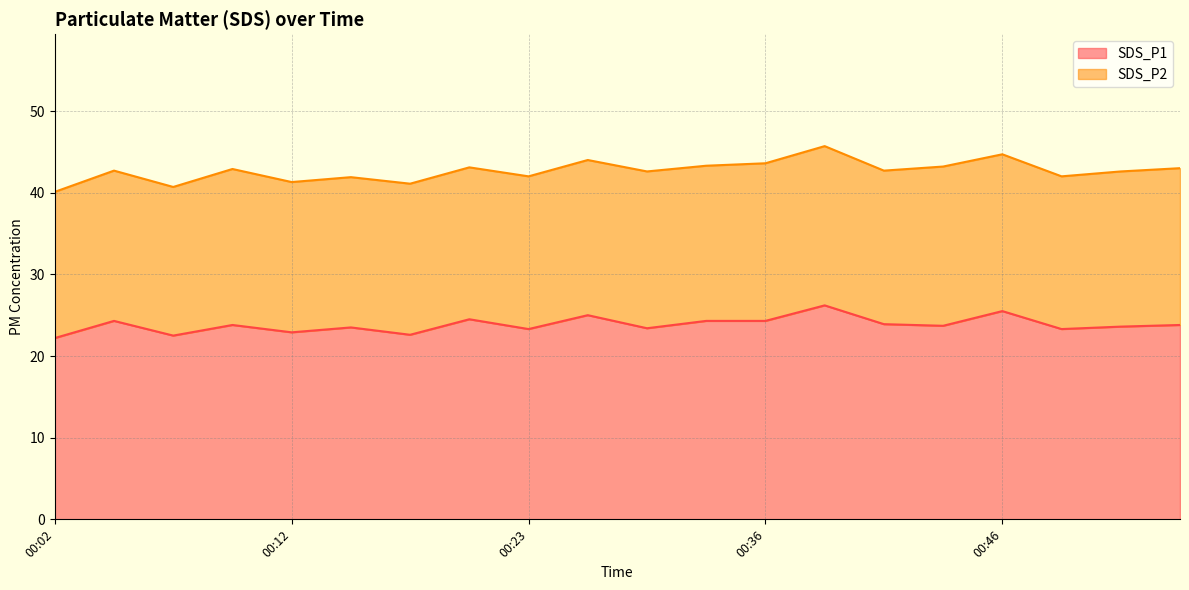

Reading left to right, extract all data points from this chart.

00:02=22.2	00:05=24.3	00:07=22.5	00:10=23.8	00:12=22.9	00:15=23.5	00:18=22.6	00:20=24.5	00:23=23.3	00:26=25.0	00:31=23.4	00:33=24.3	00:36=24.3	00:39=26.2	00:41=23.9	00:44=23.7	00:46=25.5	00:49=23.3	00:52=23.6	00:54=23.8